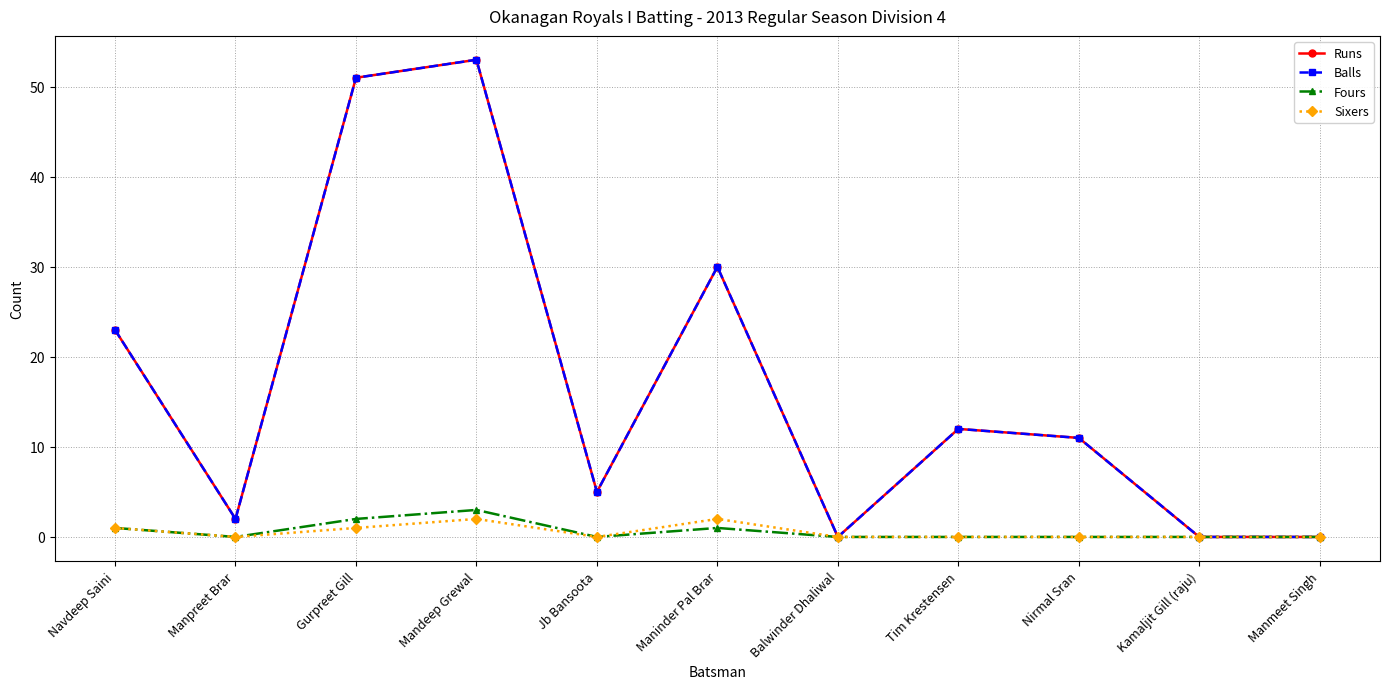

Is the value of Balls at Maninder Pal Brar greater than the value of Fours at Nirmal Sran?

Yes